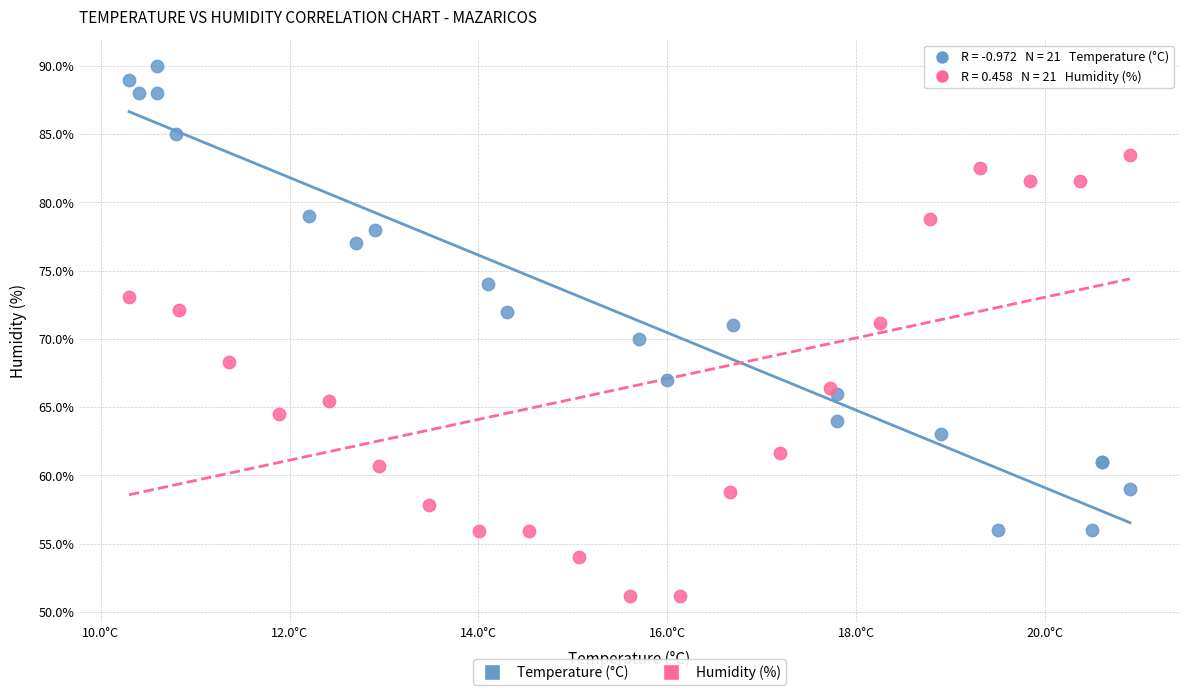

Which series reaches the maximum Y coordinate?

Temperature (°C)